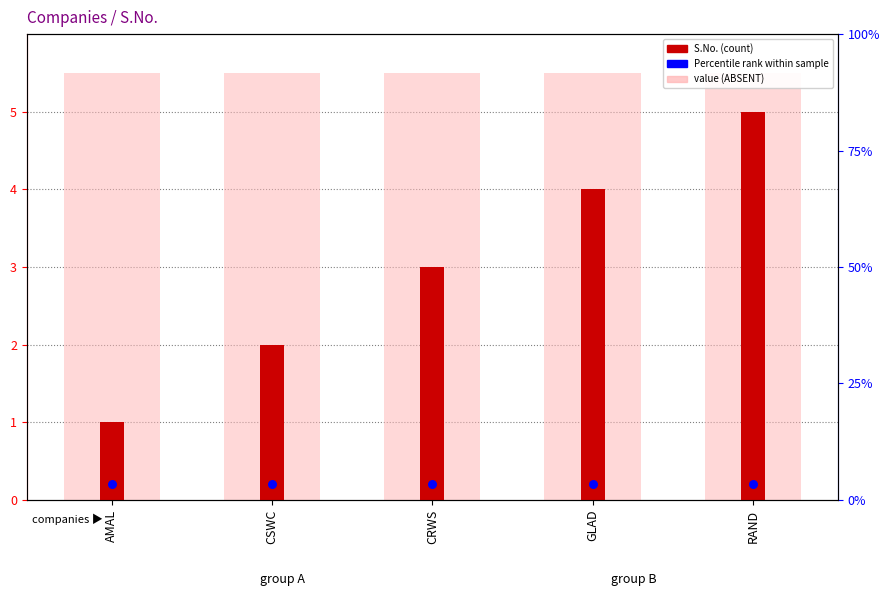

Is the value of Percentile rank within sample at GLAD greater than the value of S.No. (count) at GLAD?

No